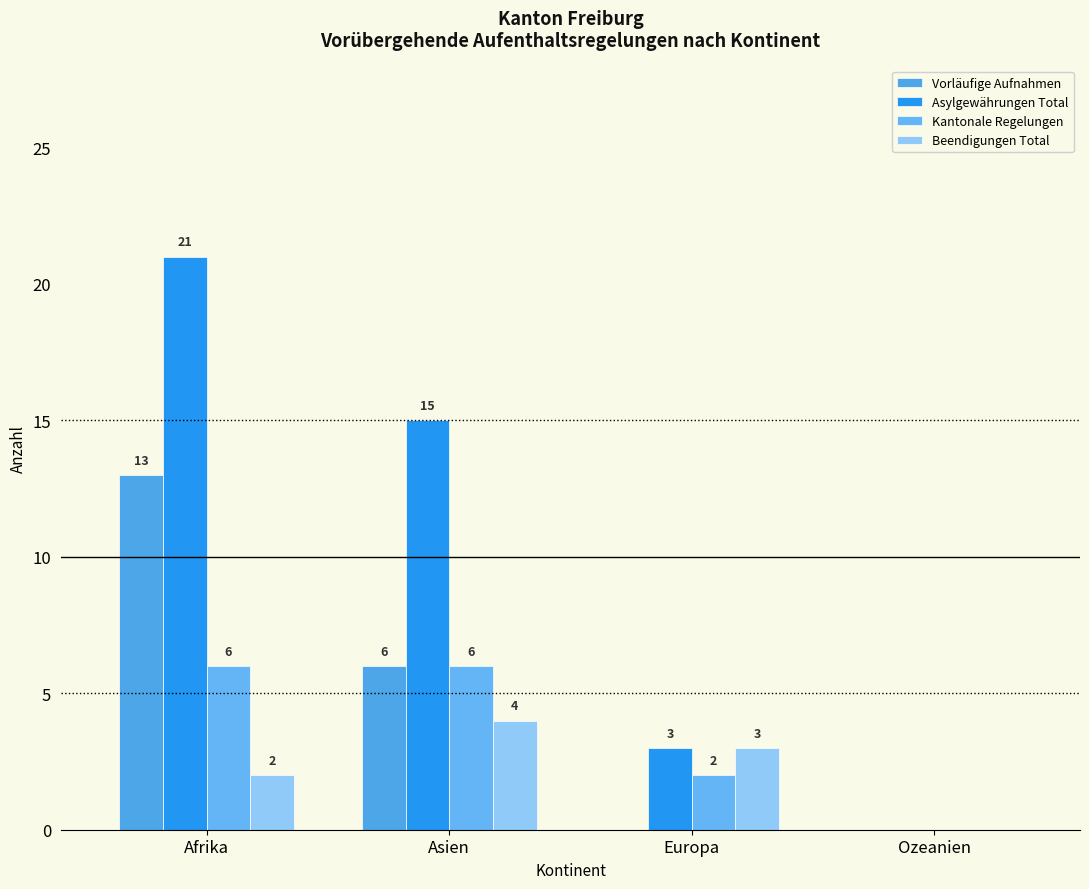

What is the sum of all Beendigungen Total values?

9